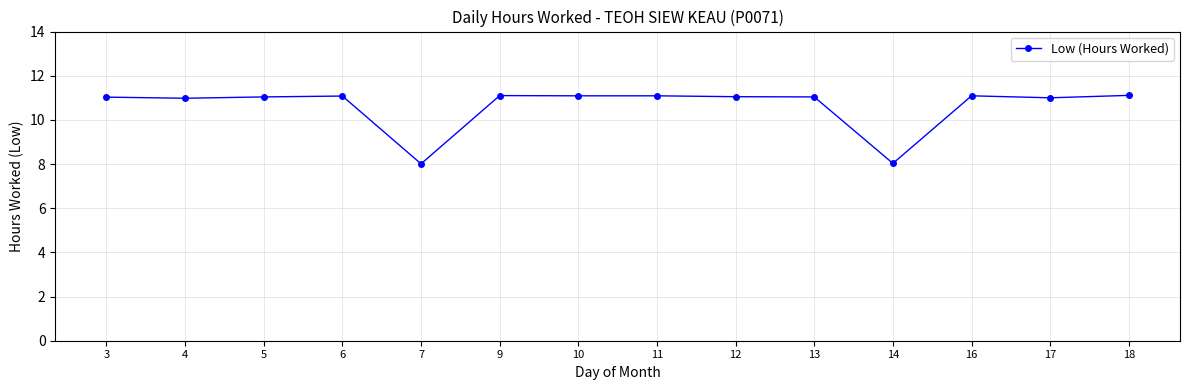

What is the greatest value displayed?

11.1